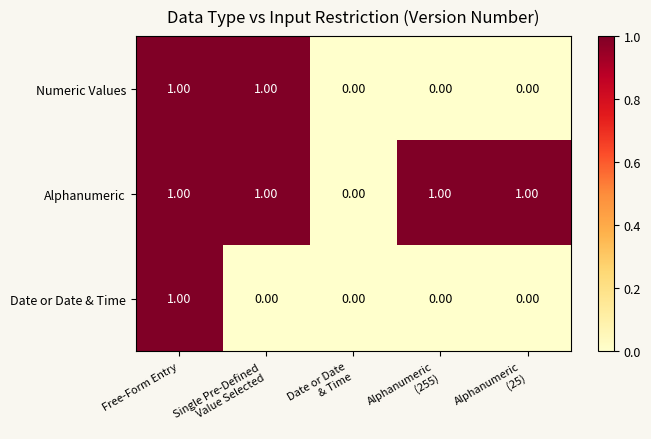

At which category is the sum across all series the highest?

Free-Form Entry